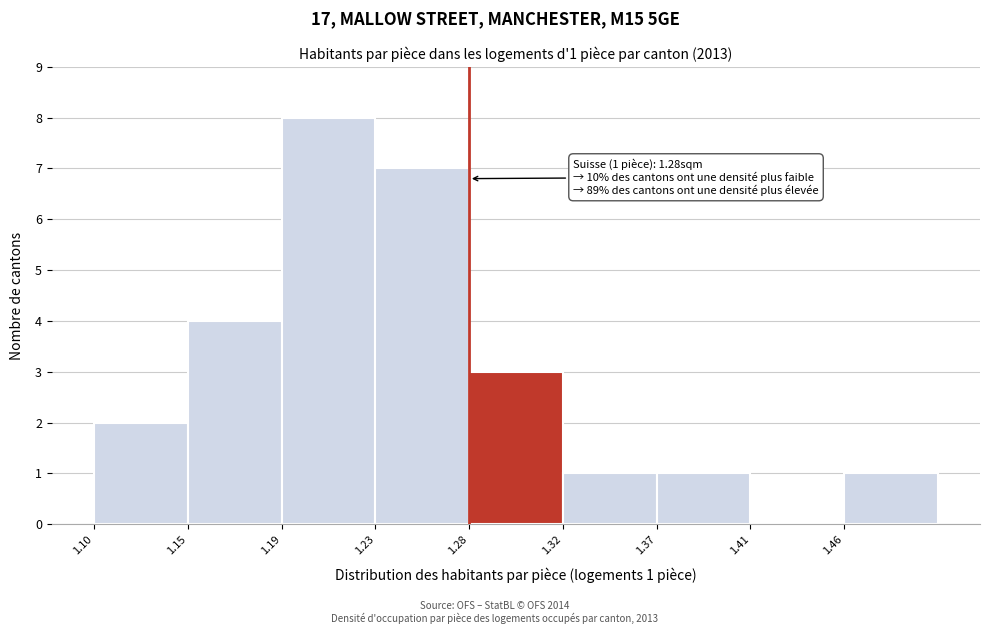

Reading left to right, transcribe all the data shown in this chart.

1.10=2	1.15=4	1.19=8	1.23=7	1.28=3	1.32=1	1.37=1	1.41=0	1.46=1